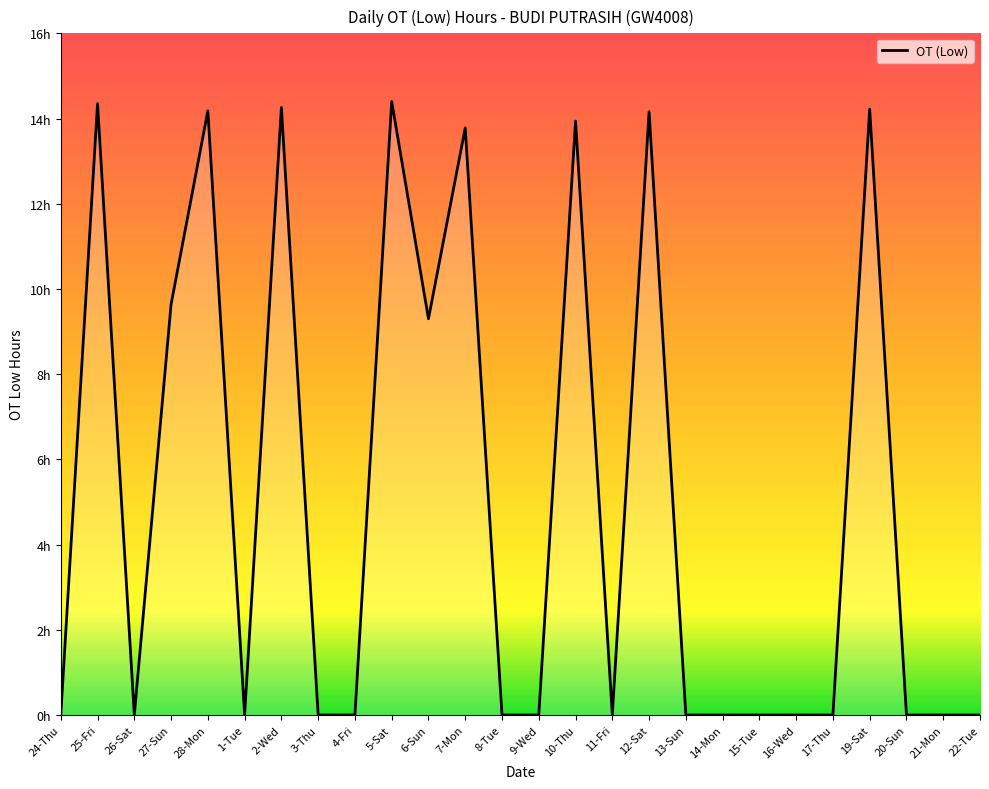

Reading right to left, what are all the values shown in this chart?

22-Tue=0.0	21-Mon=0.0	20-Sun=0.0	19-Sat=14.2	17-Thu=0.0	16-Wed=0.0	15-Tue=0.0	14-Mon=0.0	13-Sun=0.0	12-Sat=14.2	11-Fri=0.0	10-Thu=13.9	9-Wed=0.0	8-Tue=0.0	7-Mon=13.8	6-Sun=9.3	5-Sat=14.4	4-Fri=0.0	3-Thu=0.0	2-Wed=14.3	1-Tue=0.0	28-Mon=14.2	27-Sun=9.6	26-Sat=0.0	25-Fri=14.3	24-Thu=0.0